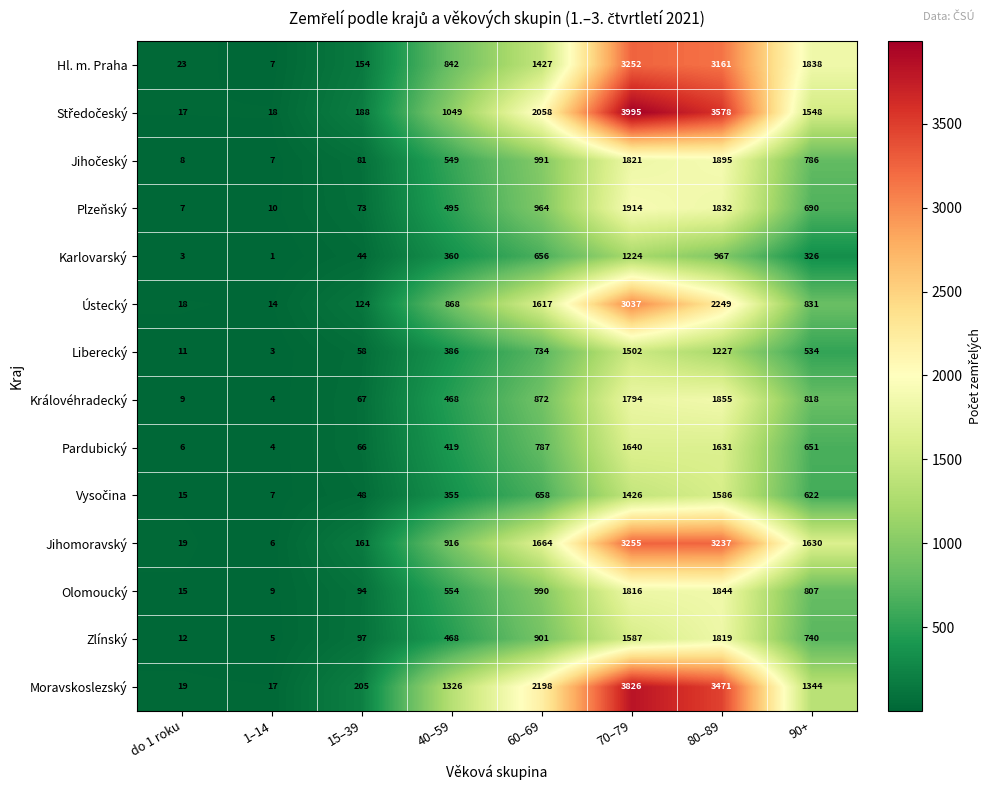

Which category has the highest value across all series?

70–79